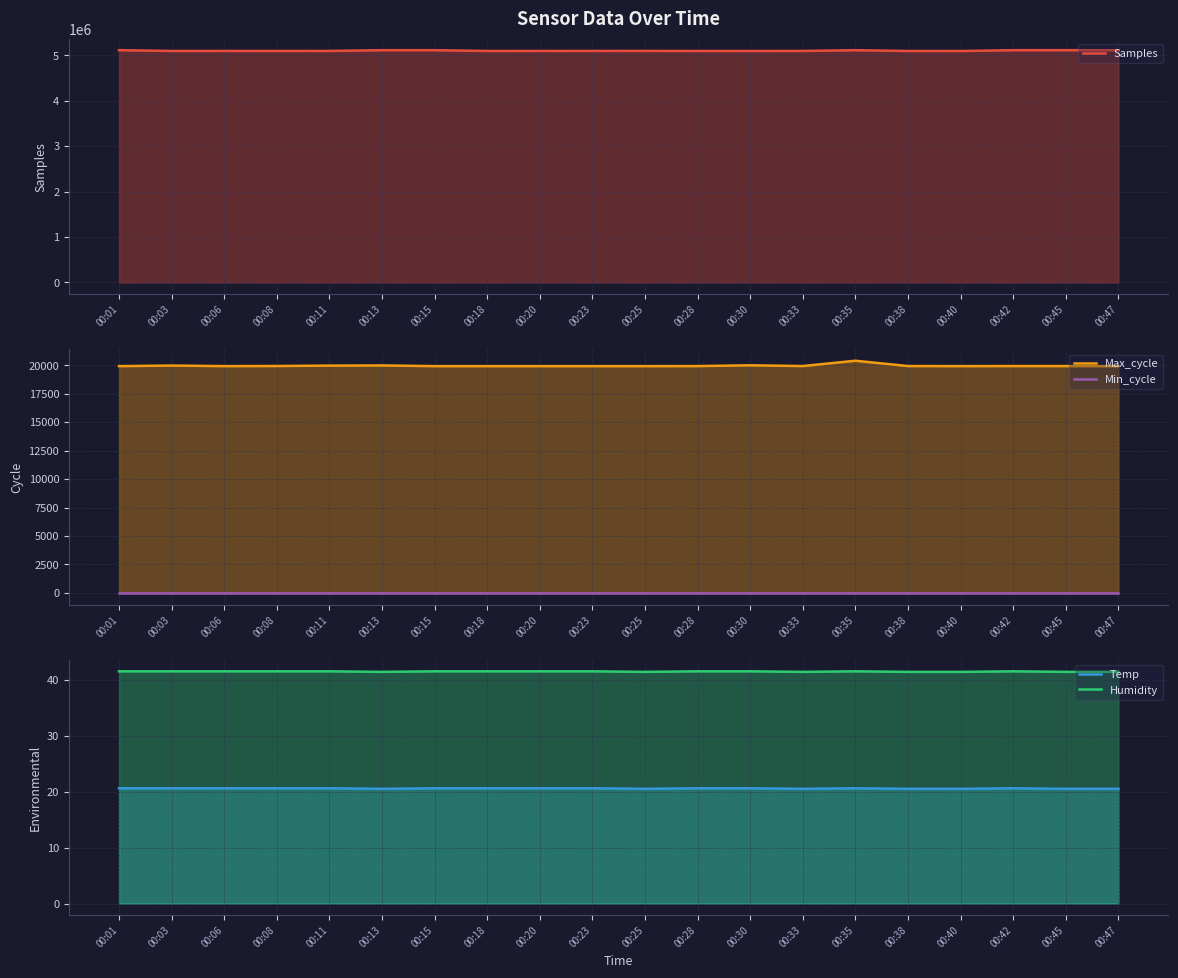

What is the average value of the Temp series?

20.6